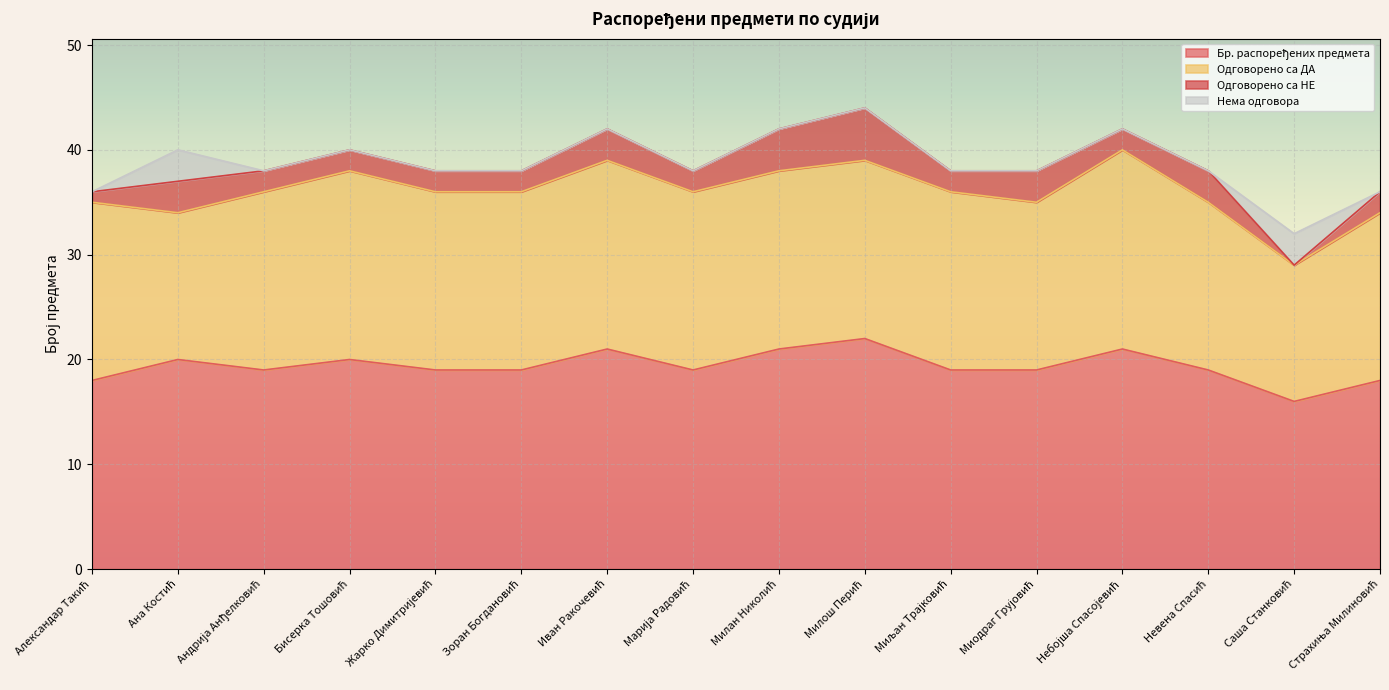

Does the chart display data point markers on the line(s)?

No